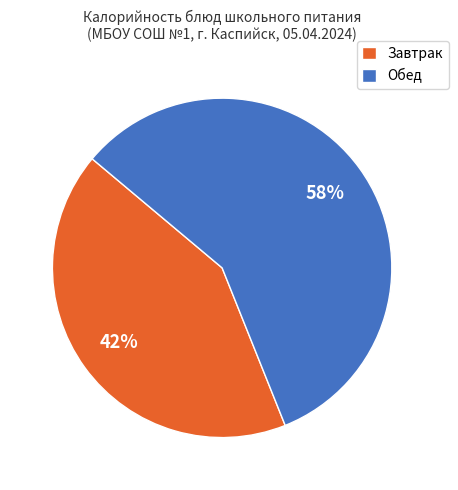

Approximately how many times larger is the value at Завтрак compared to Обед?

0.7